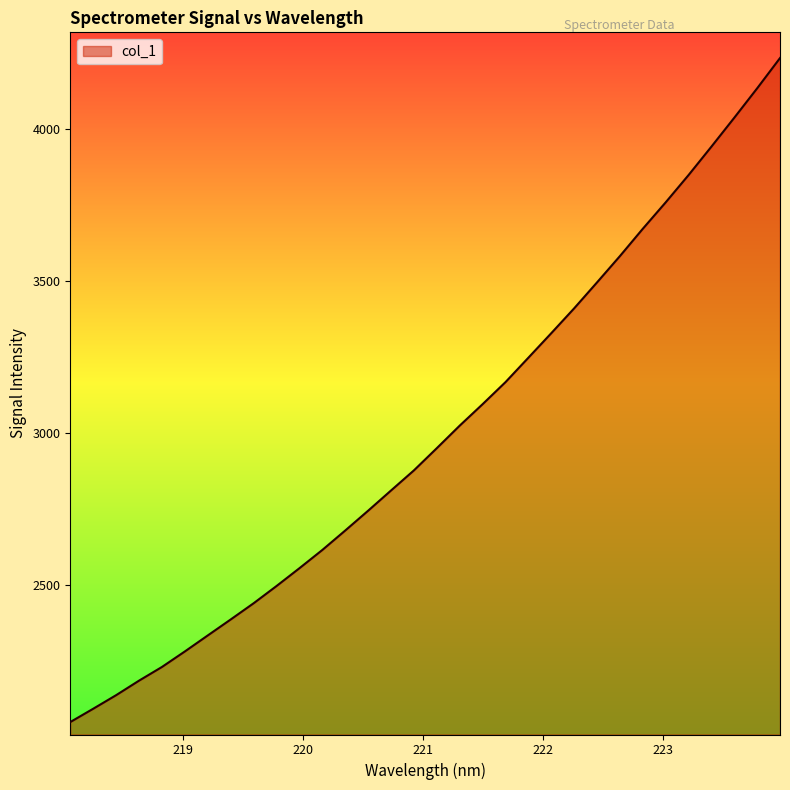

Reading left to right, extract all data points from this chart.

2047.7	2091.5	2136.2	2183.9	2229.0	2280.0	2332.7	2385.2	2438.5	2495.2	2553.8	2613.9	2677.9	2743.0	2809.6	2875.7	2948.8	3022.9	3093.5	3166.1	3246.4	3327.0	3408.8	3494.2	3580.7	3670.5	3757.4	3847.2	3940.8	4035.9	4132.6	4232.2